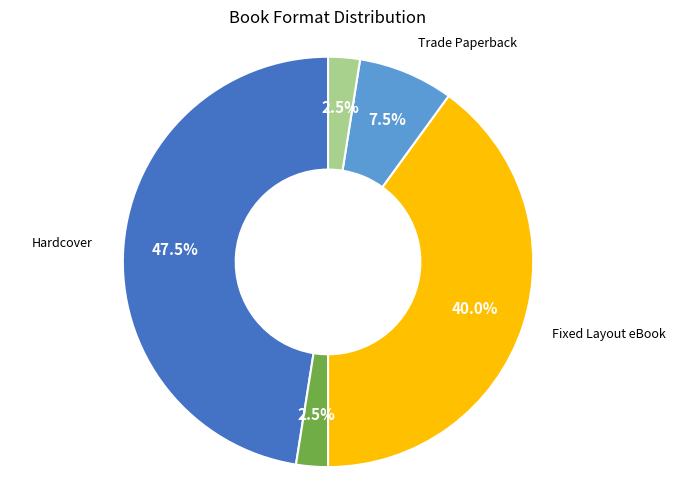

Is there any slice that represents more than half of the pie?

No